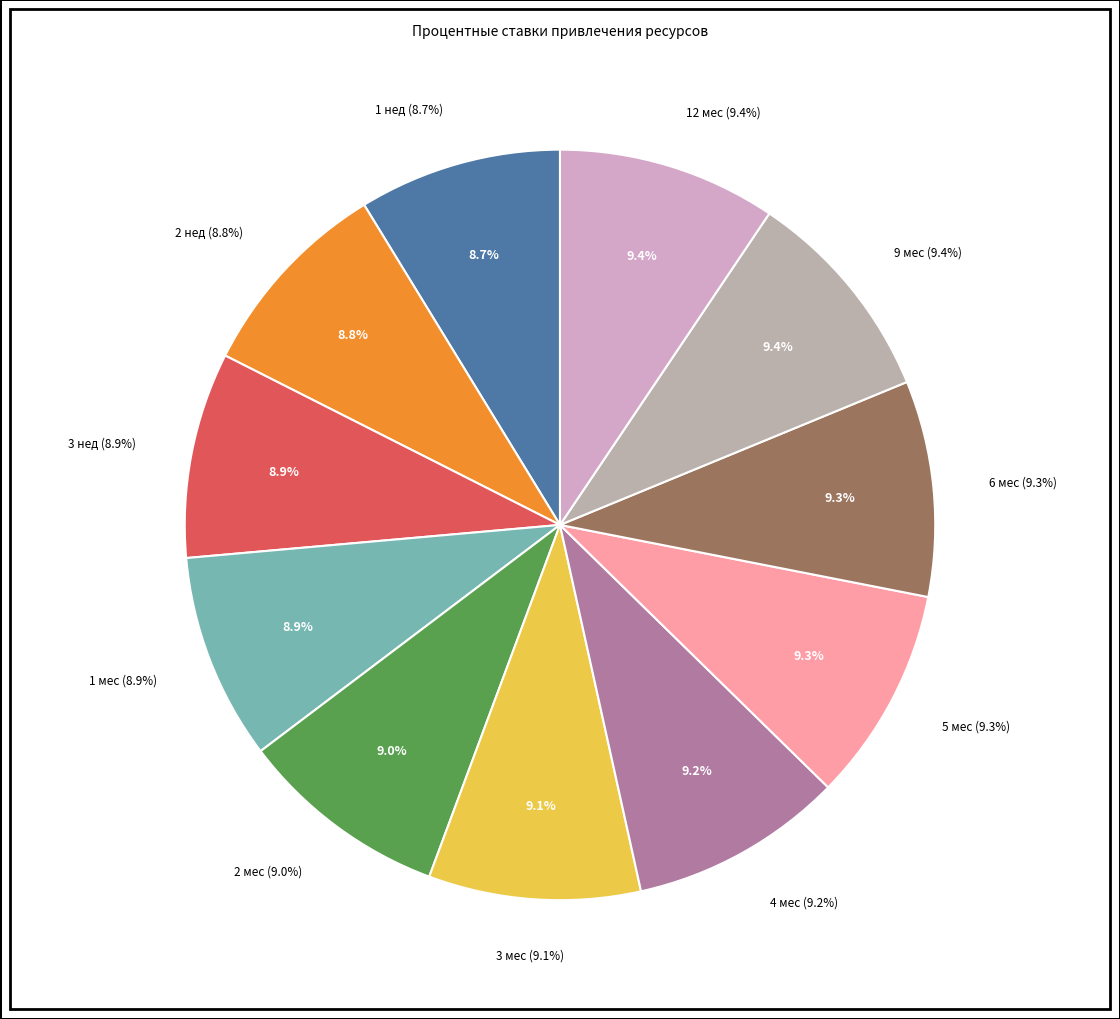

Is there a majority slice in this chart?

No